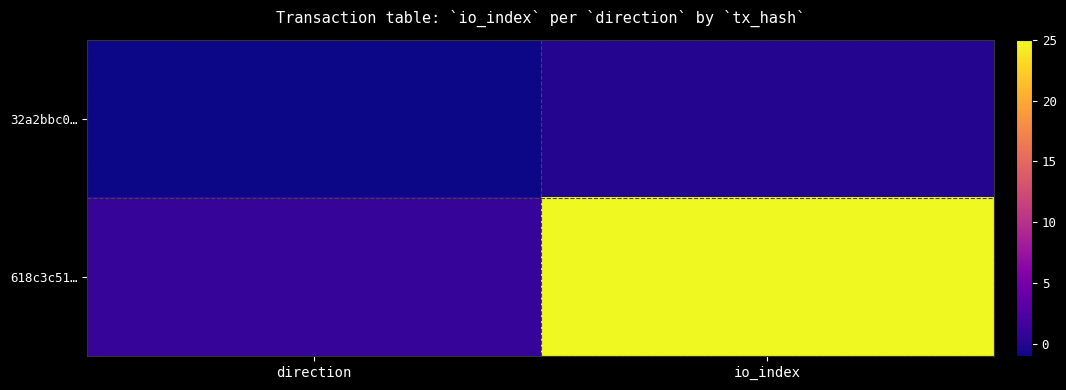

Which series has the widest spread of values?

618c3c51…